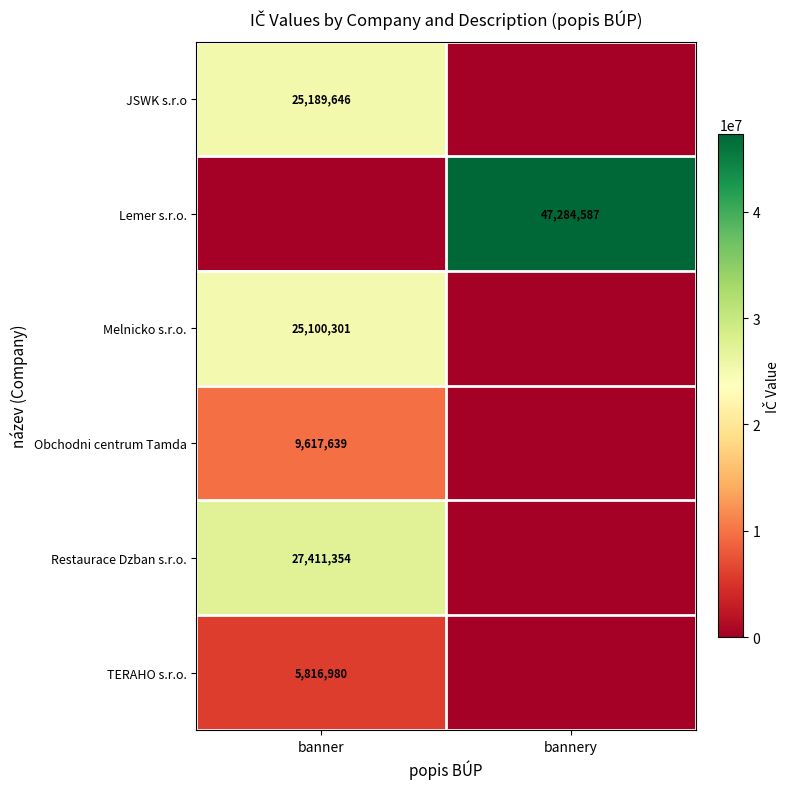

The value of TERAHO s.r.o. at banner is 3151015. True or false?

False